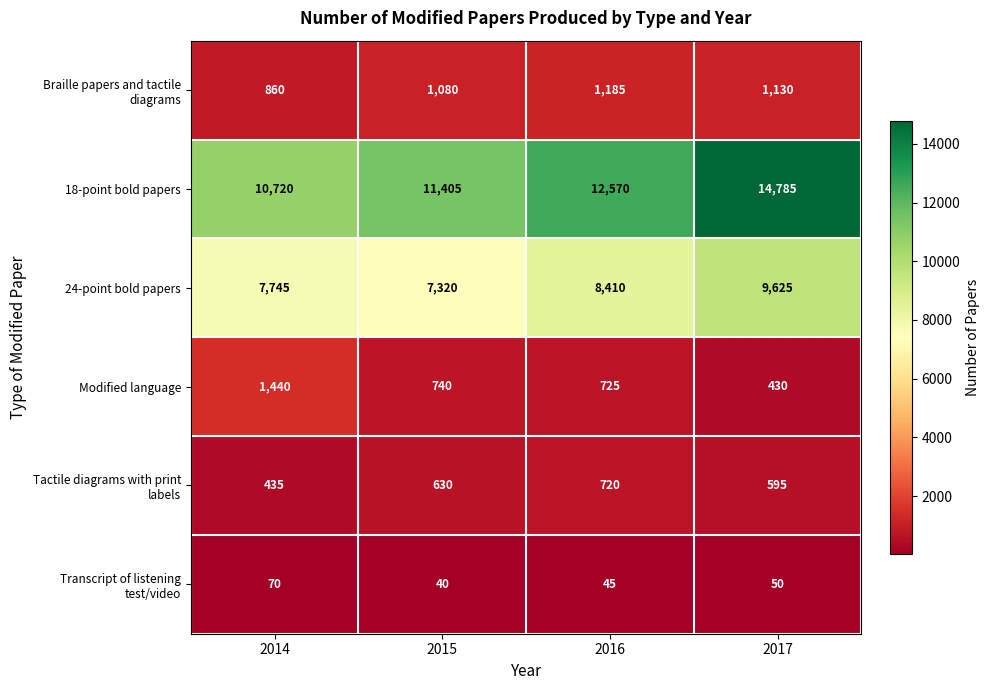

What is the sum of all 18-point bold papers values?

49480